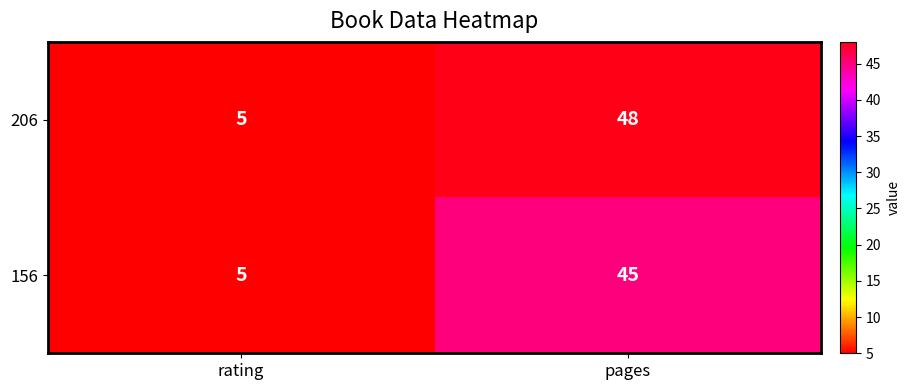

At which label is 206 closest to 26?

rating